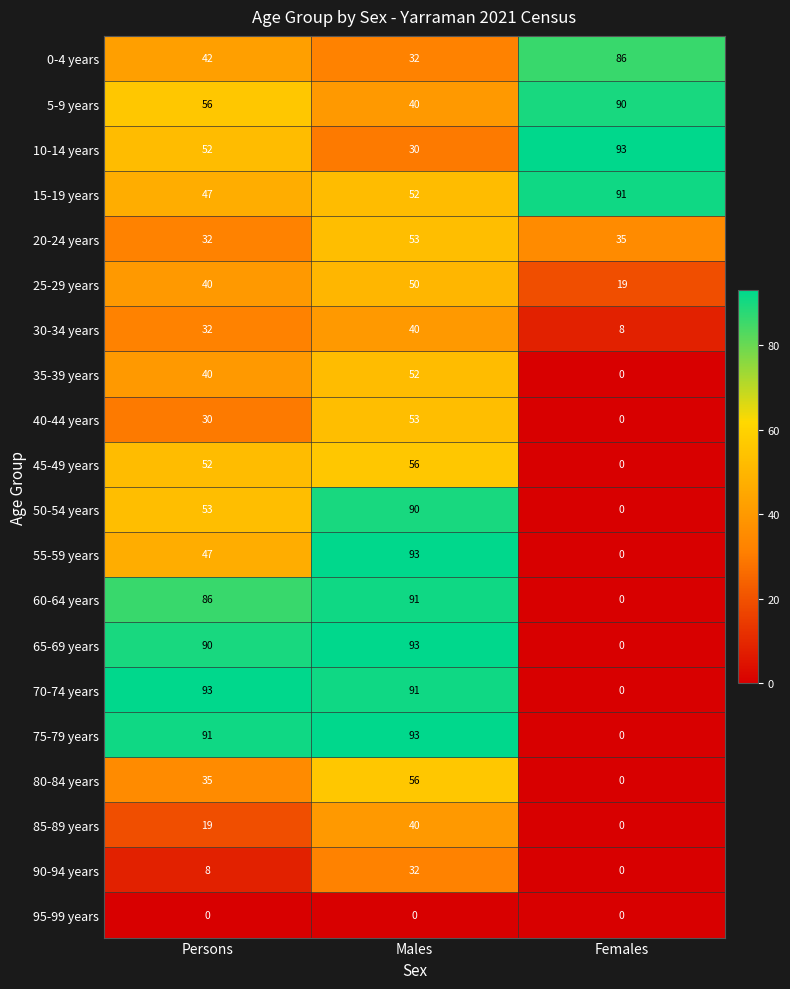

At which label is 0-4 years closest to 59?

Persons